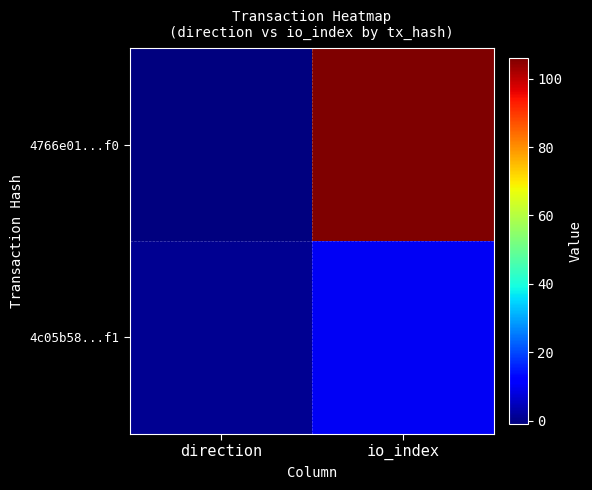

Rank the series by their average value, from highest to lowest.

4766e01...f0, 4c05b58...f1